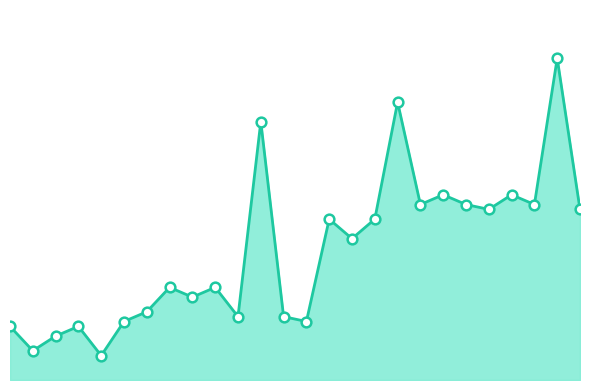

Is it true that the value at 9 is 19?

True